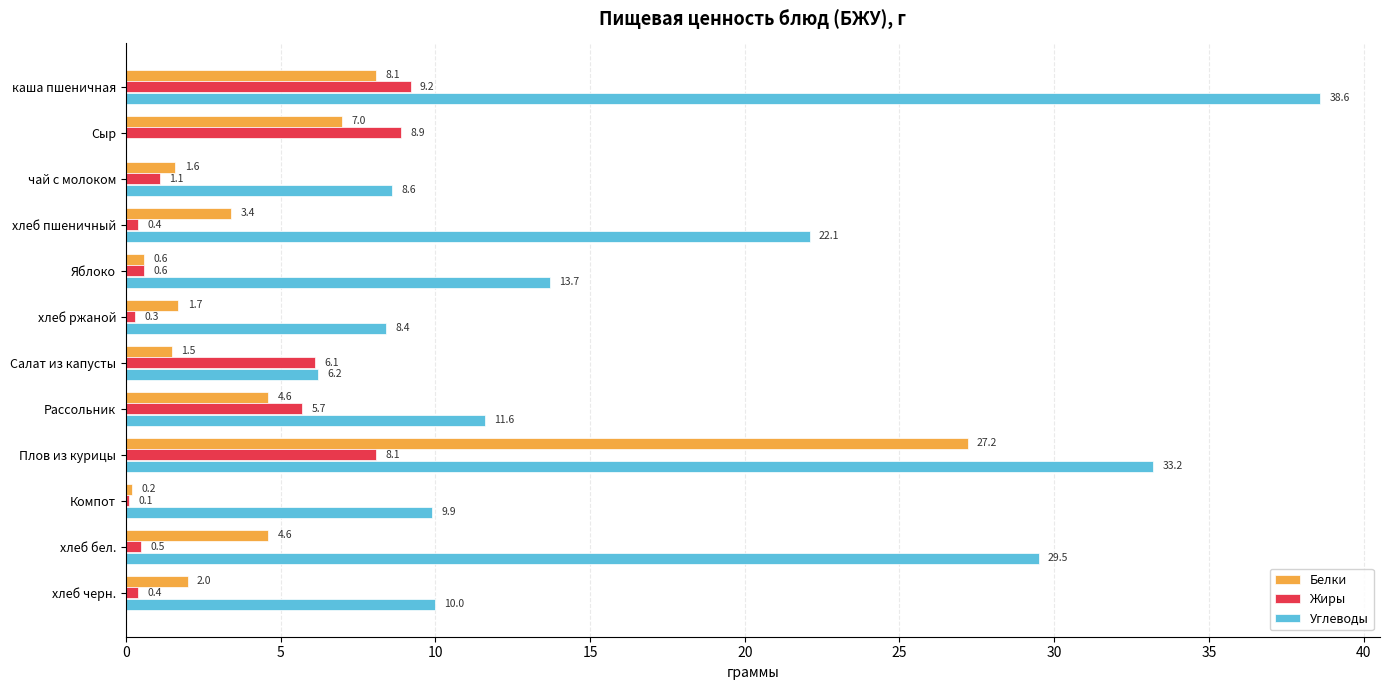

At which category is the sum across all series the highest?

Плов из курицы